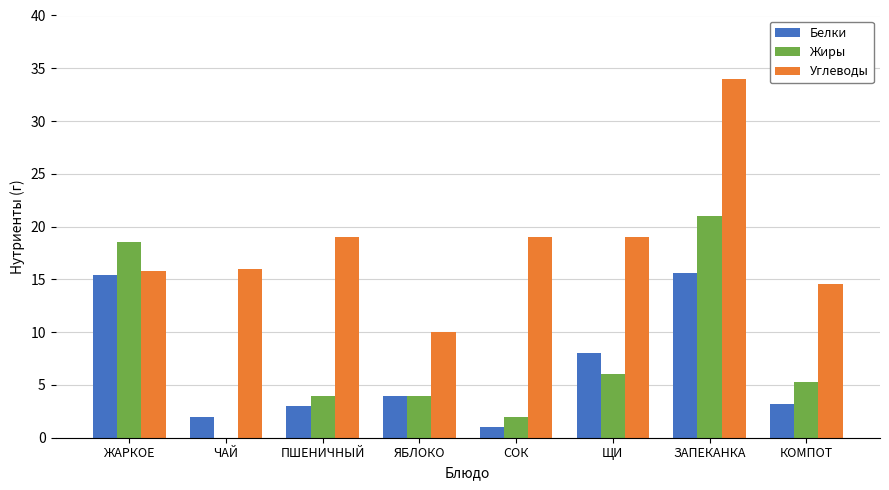

Count the number of data series in this chart.

3